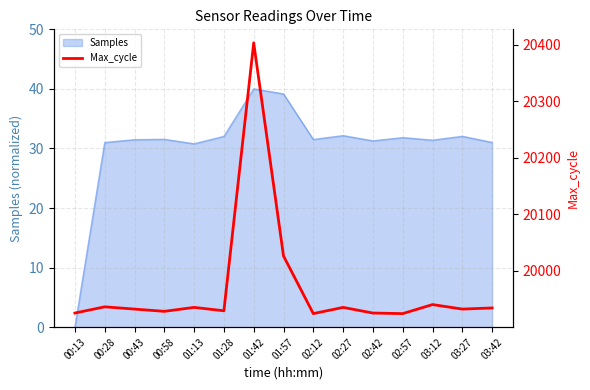

What is the label of the 13th point from the right?

00:43